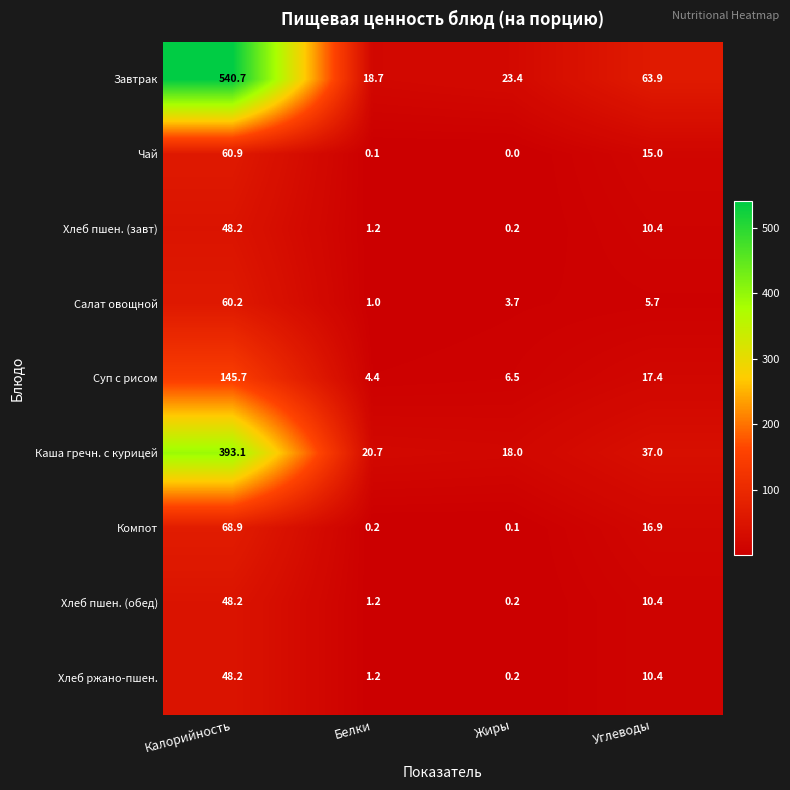

At which category is the sum across all series the highest?

Калорийность